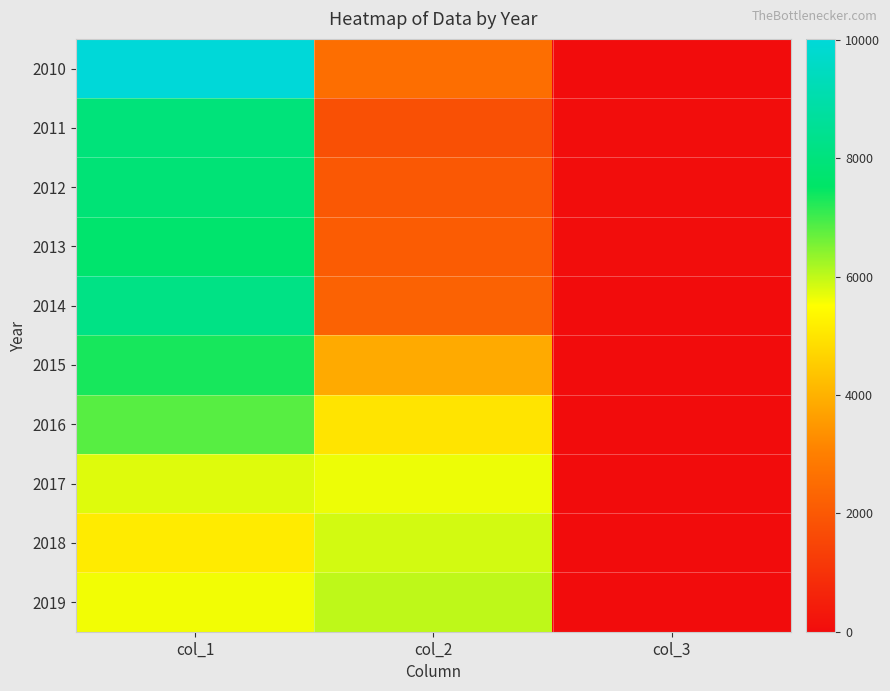

Which series has the largest total across all categories?

2010